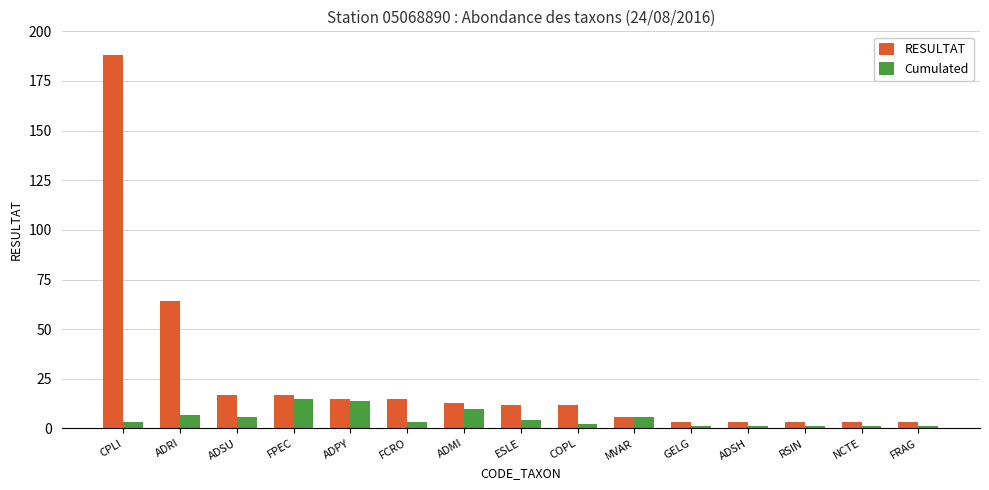

At which category is the sum across all series the highest?

CPLI